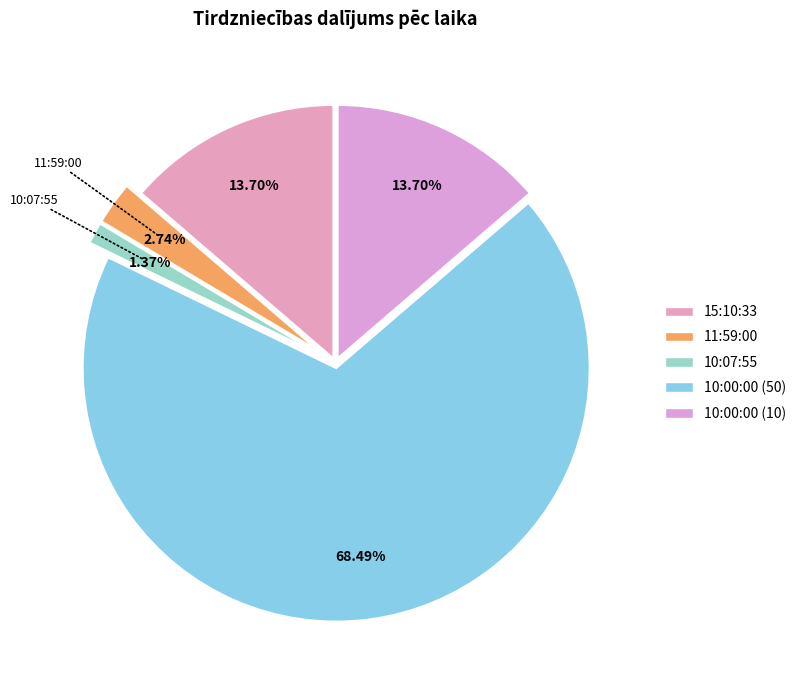

How many segments does this pie chart have?

5